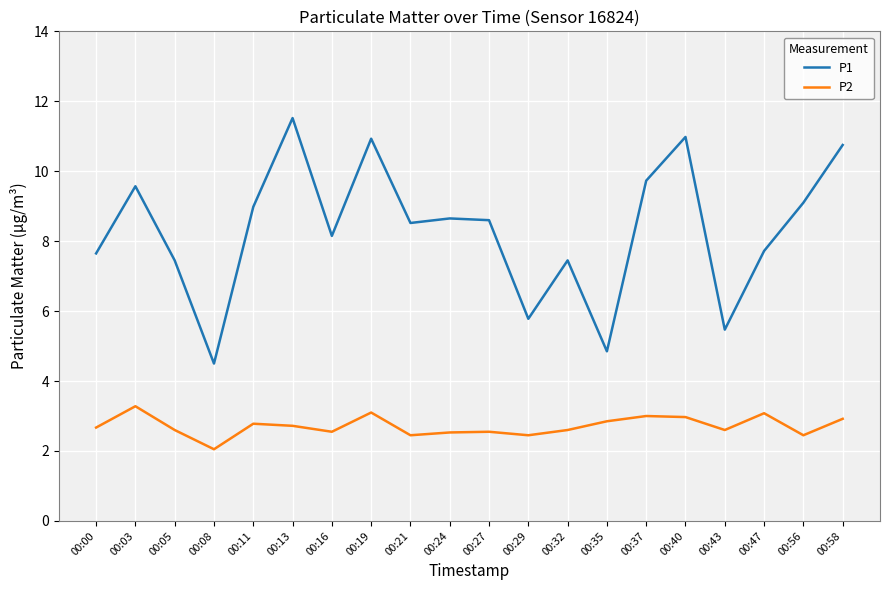

What value does the P1 series have at 00:47?

7.7